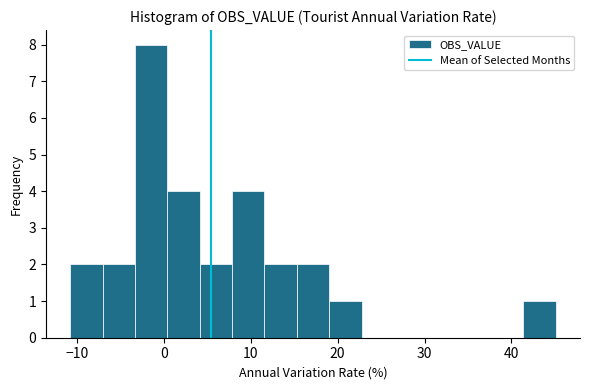

Around what value on the x-axis is the tallest bar? Give the approximate position of its centre, as read against the axis.

-1